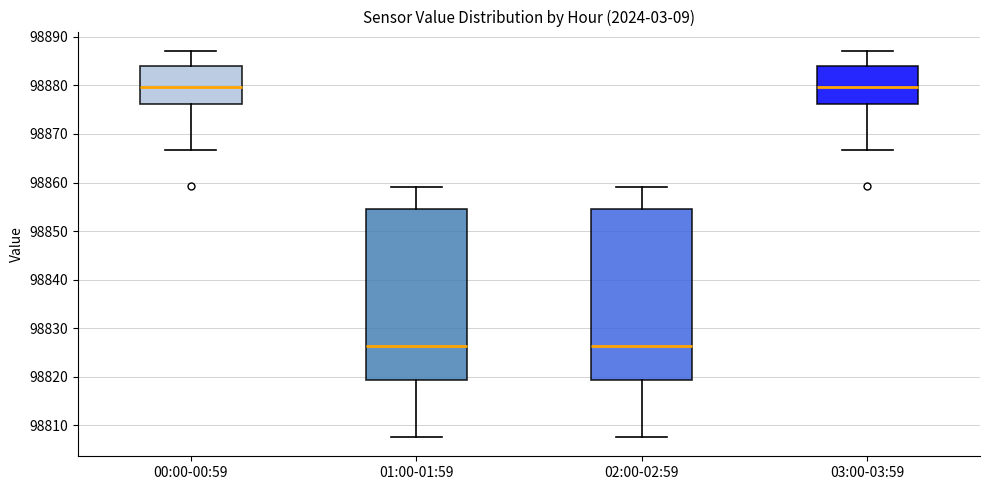

Reading left to right, read every box against the y-axis: the position of its median line, the range the box covers, and the ends of its whiskers. The values are not printed on the chart, so give them approximately, as read against the axis.

00:00-00:59: median 98880, box 98876 to 98884, whiskers 98867 to 98887
01:00-01:59: median 98826, box 98819 to 98855, whiskers 98808 to 98859
02:00-02:59: median 98826, box 98819 to 98855, whiskers 98808 to 98859
03:00-03:59: median 98880, box 98876 to 98884, whiskers 98867 to 98887